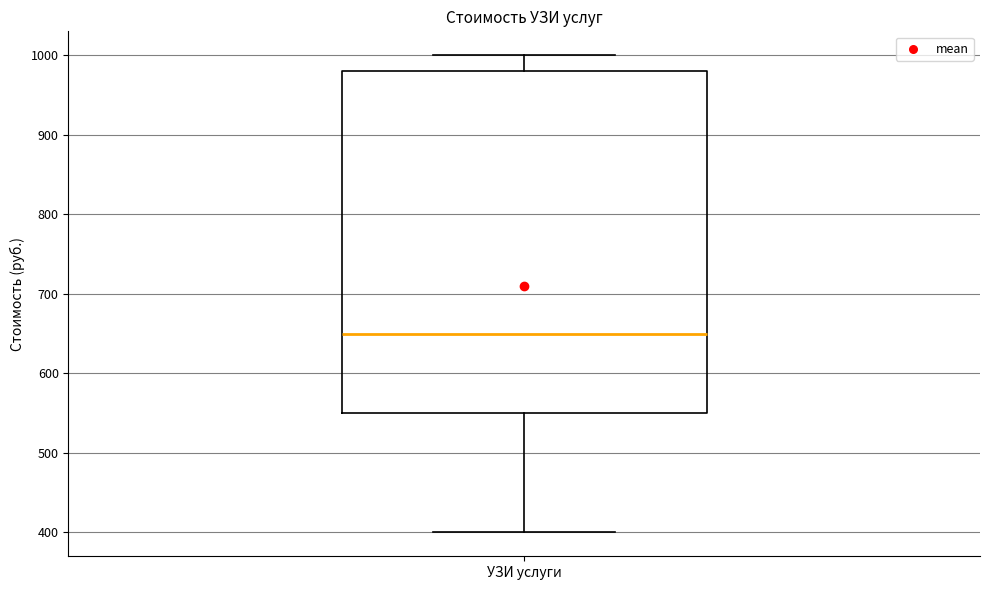

Transcribe this box plot: give where the median line is, the range the box spans, and where the two whiskers end, as read against the y-axis. The values are not printed on the chart, so give them approximately, as read against the axis.

median 650, box 550 to 980, whiskers 400 to 1000